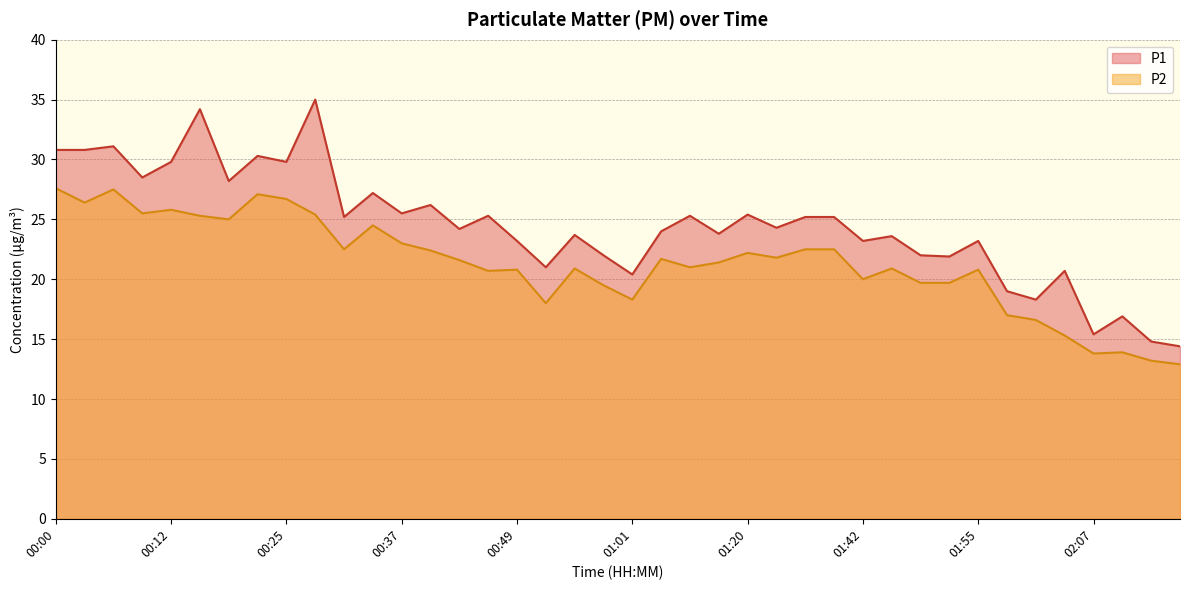

Between 02:07 and 02:04, which is larger?

02:04